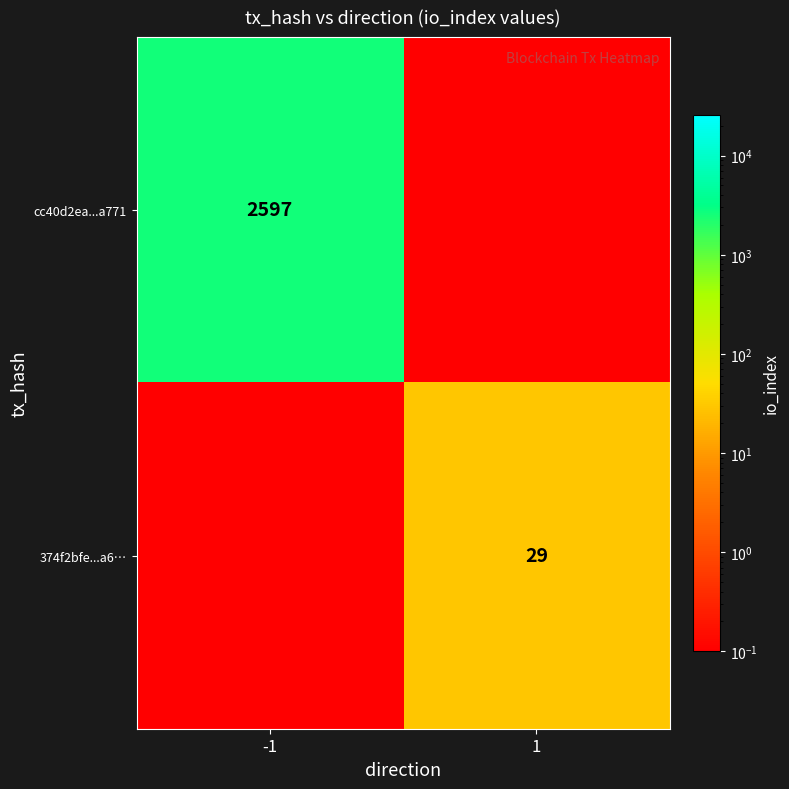

True or false: 374f2bfe...a6… has a value of 29.0 at 1.

True